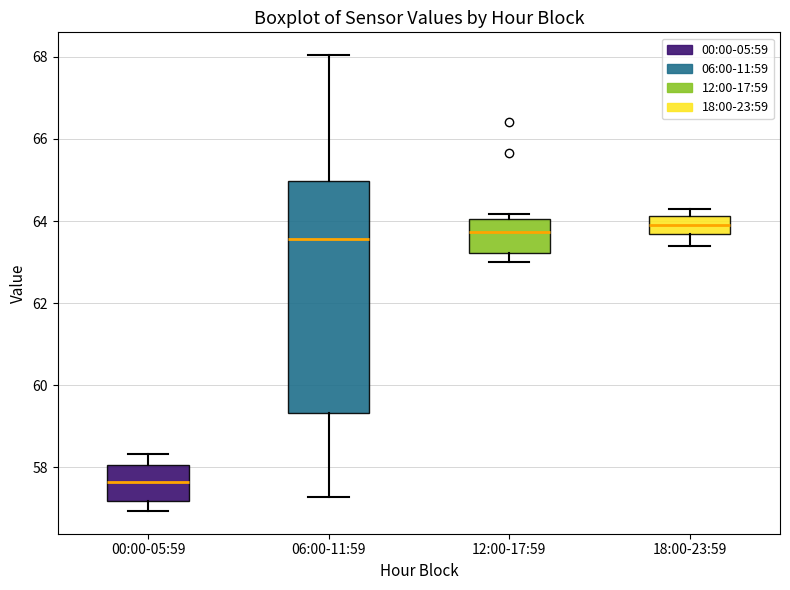

Reading left to right, read every box against the y-axis: the position of its median line, the range the box covers, and the ends of its whiskers. The values are not printed on the chart, so give them approximately, as read against the axis.

00:00-05:59: median 57.6, box 57.2 to 58.0, whiskers 57.0 to 58.4
06:00-11:59: median 63.6, box 59.4 to 65.0, whiskers 57.2 to 68.0
12:00-17:59: median 63.8, box 63.2 to 64.0, whiskers 63.0 to 64.2
18:00-23:59: median 64.0, box 63.6 to 64.2, whiskers 63.4 to 64.4